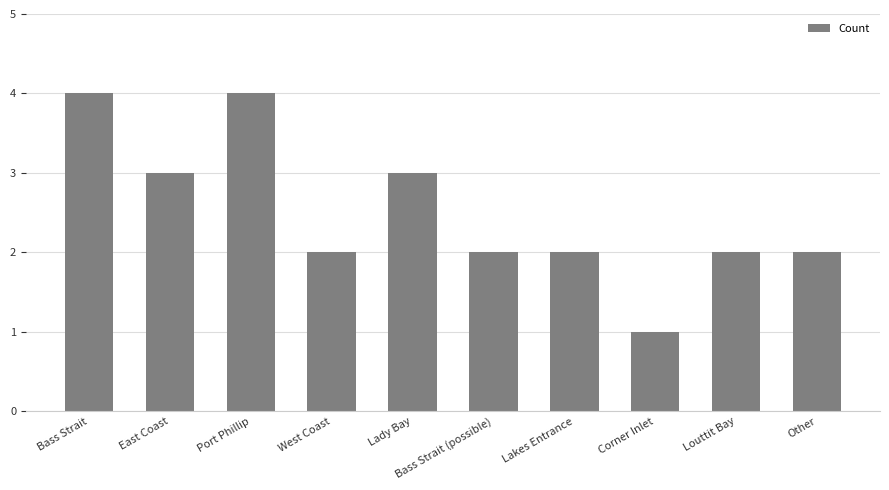

What is the change in value from East Coast to Corner Inlet?

-2